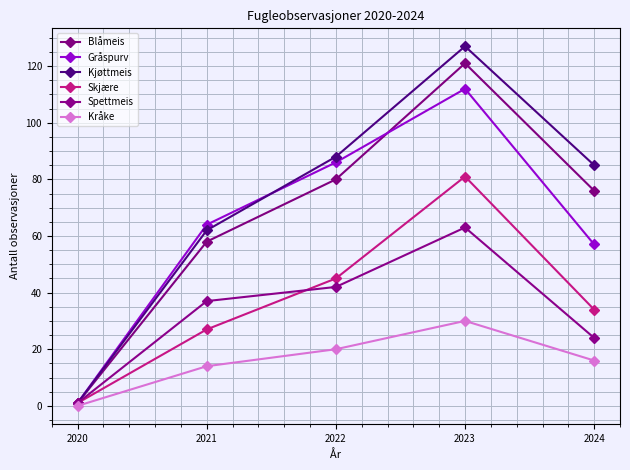

How many lines are shown in the chart?

6